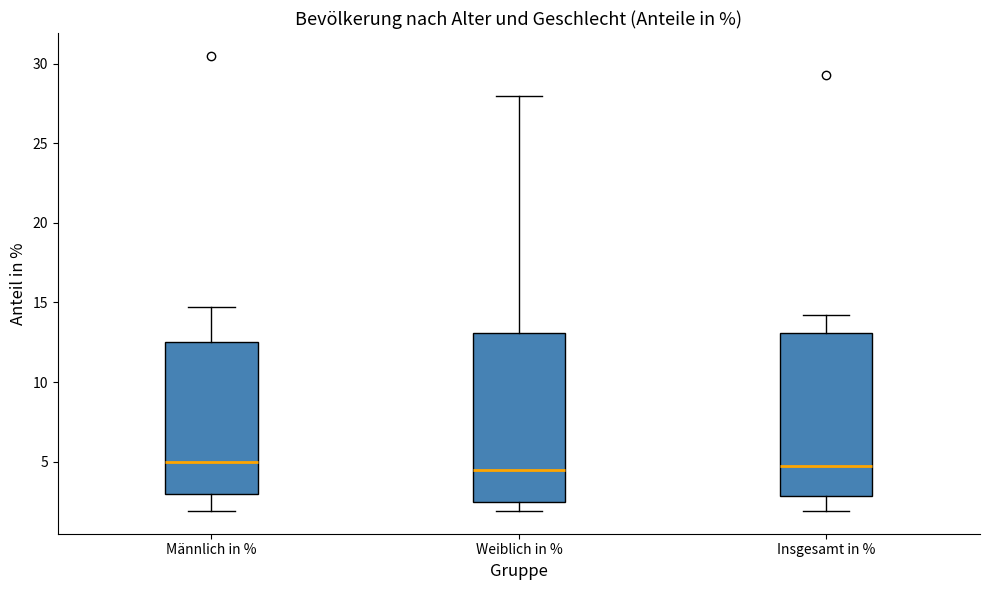

Reading left to right, read every box against the y-axis: the position of its median line, the range the box covers, and the ends of its whiskers. The values are not printed on the chart, so give them approximately, as read against the axis.

Männlich in %: median 5.0, box 3.0 to 12.5, whiskers 2.0 to 14.5
Weiblich in %: median 4.5, box 2.5 to 13.0, whiskers 2.0 to 28.0
Insgesamt in %: median 4.5, box 3.0 to 13.0, whiskers 2.0 to 14.0